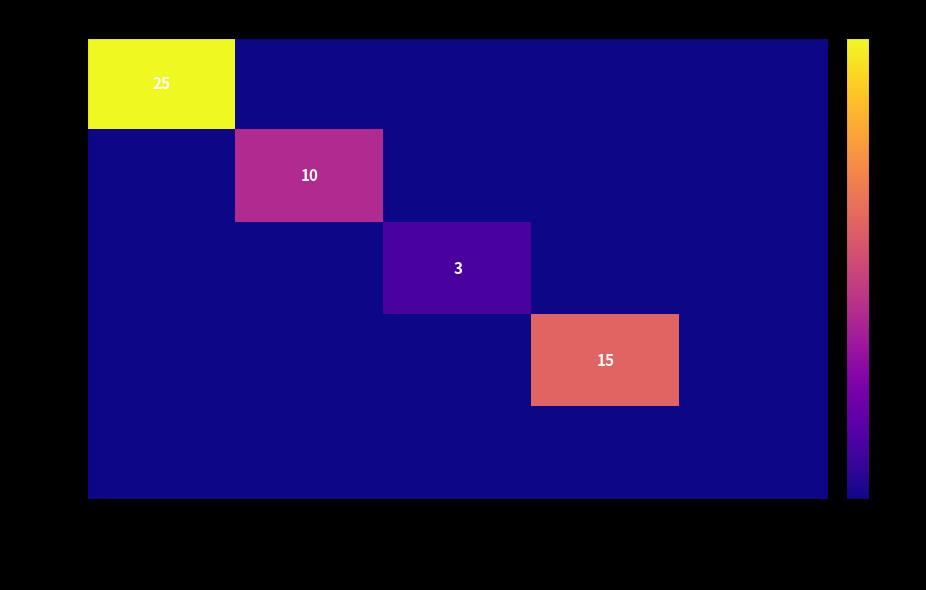

What is the total value across all series at Aayghgfq Ss4fvqbi?

25